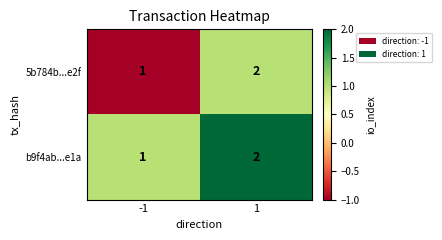

True or false: 5b784b...e2f has a value of 1 at 1.

False